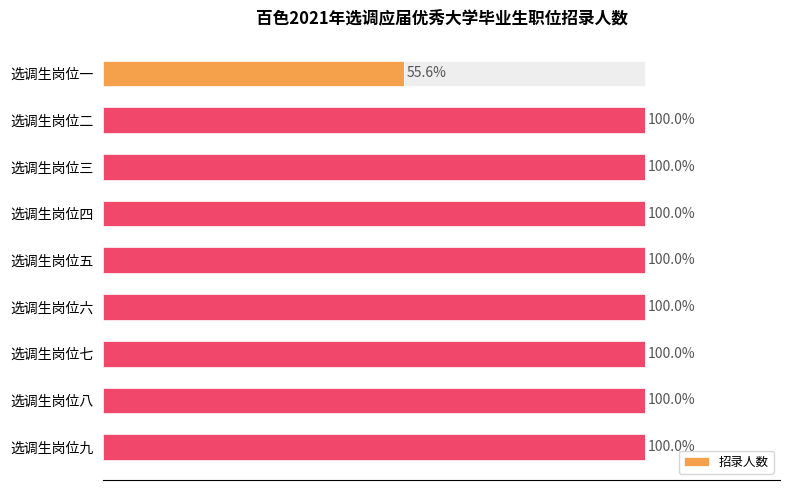

Which category has the highest value across all series?

选调生岗位二